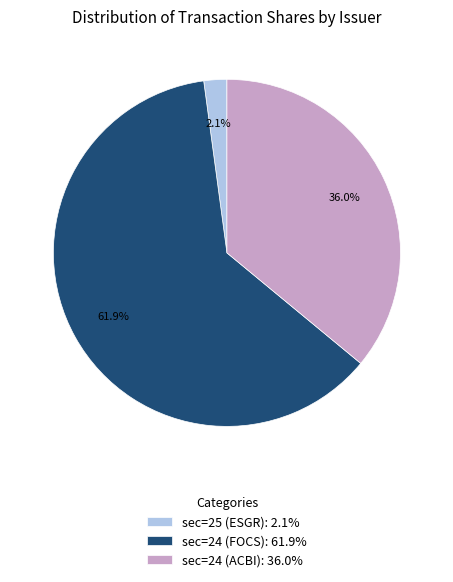

How much of the chart is everything except sec=25 (ESGR): 2.1%?

97.9%